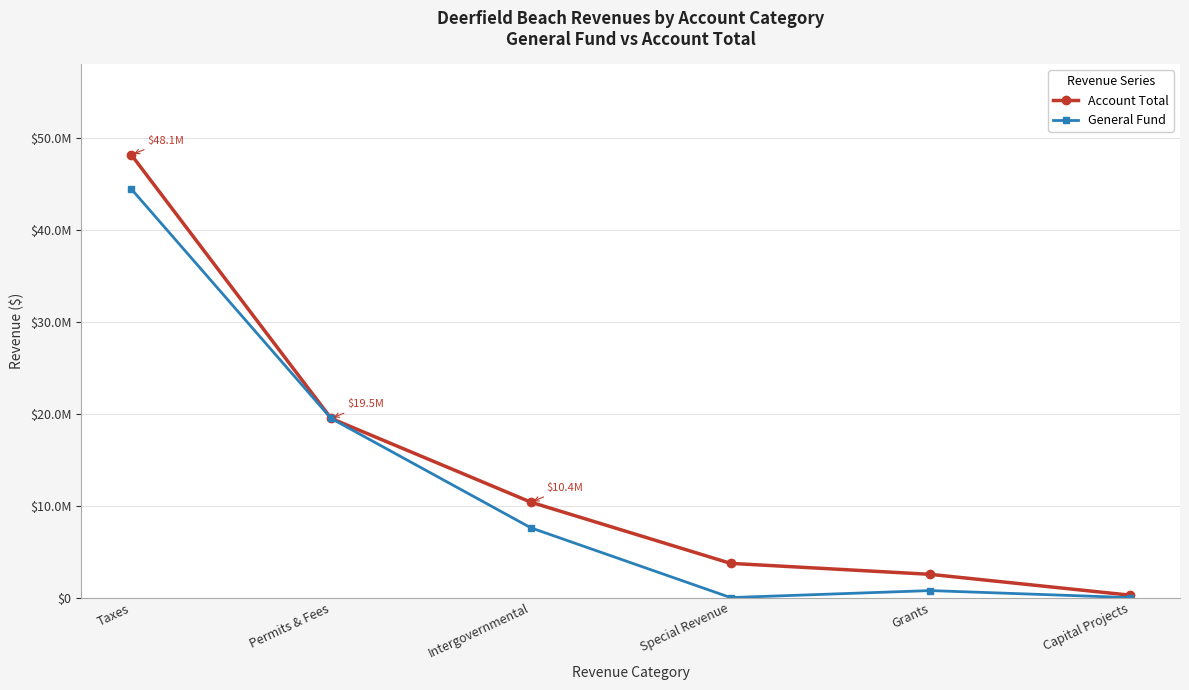

Which series has the largest total across all categories?

Account Total